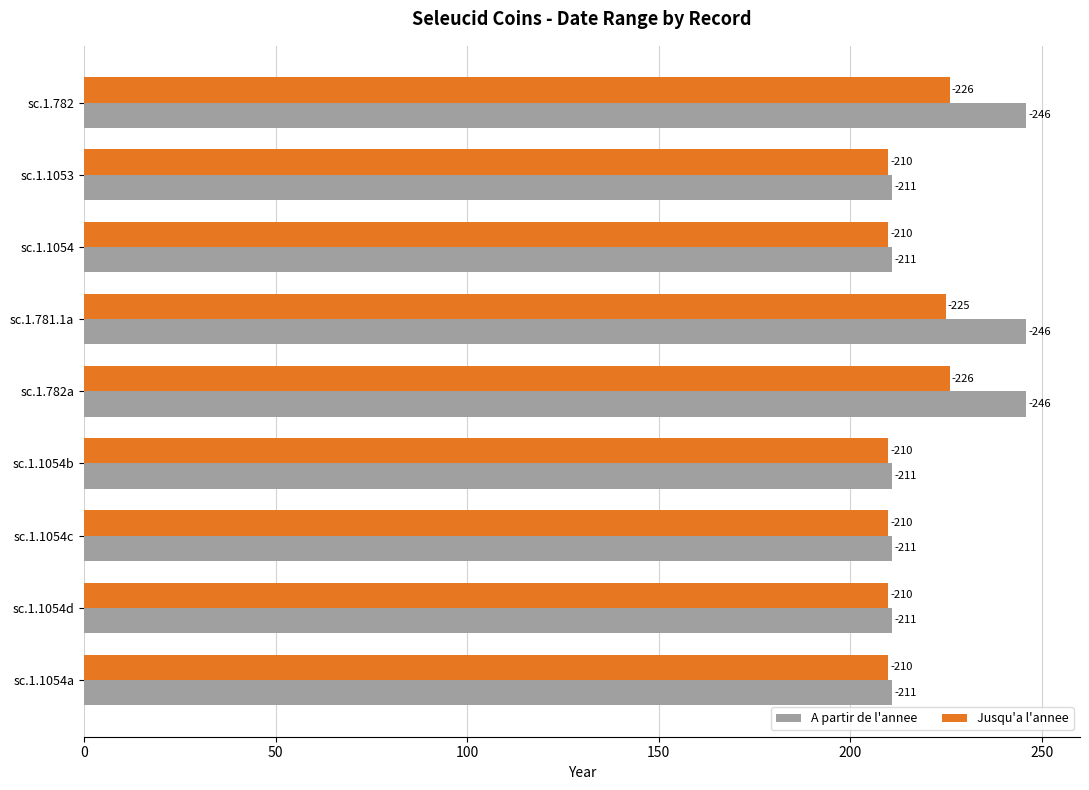

List the series in order of their peak value, highest first.

A partir de l'annee, Jusqu'a l'annee